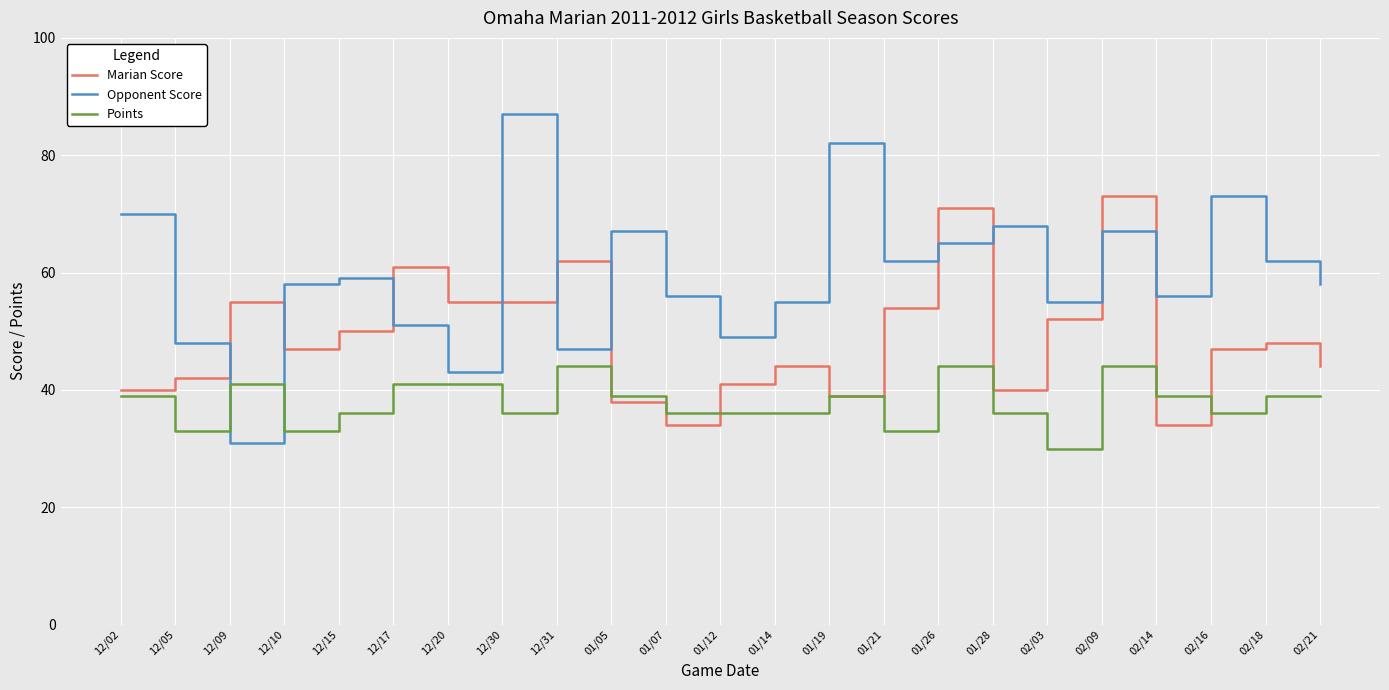

At which category does Opponent Score reach its first local peak?

12/15